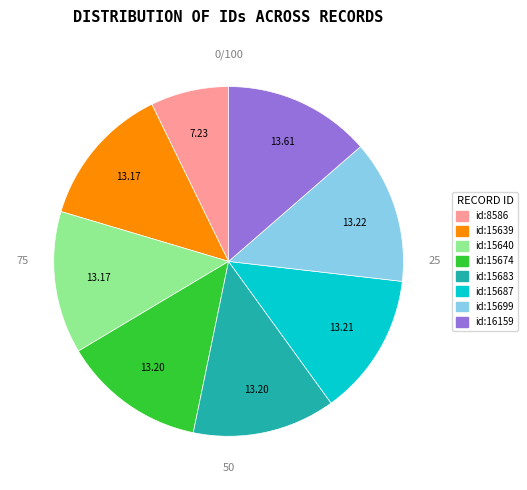

Is id:15639 the majority of the pie?

No